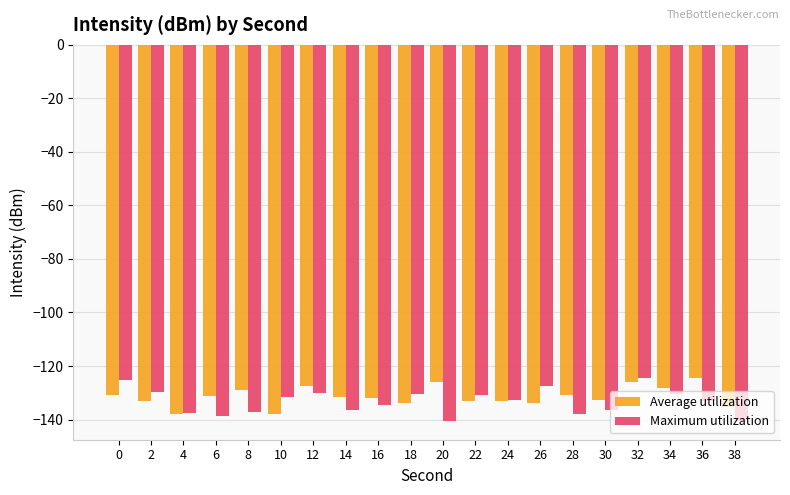

True or false: Average utilization has a value of -195.9 at 32.

False